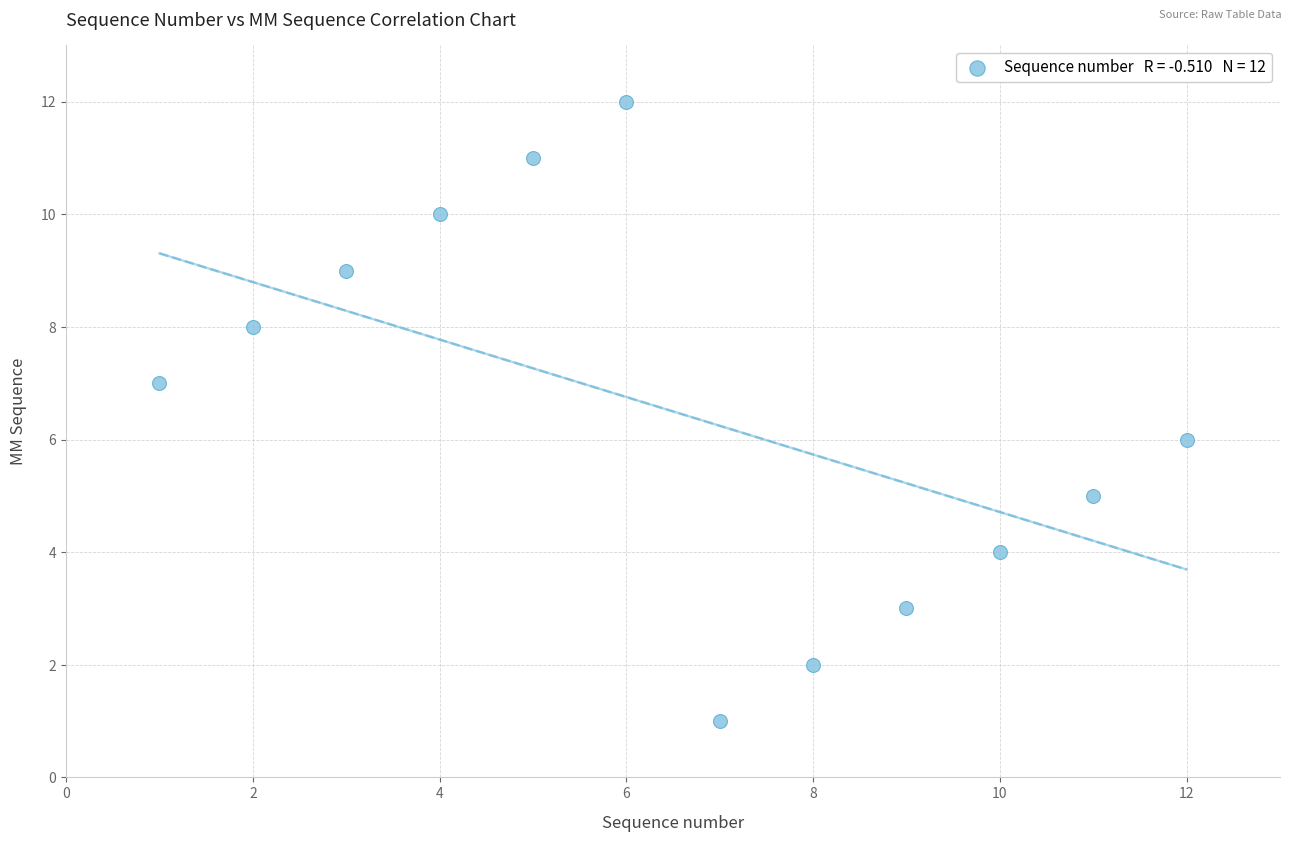

What is the average X value?

6